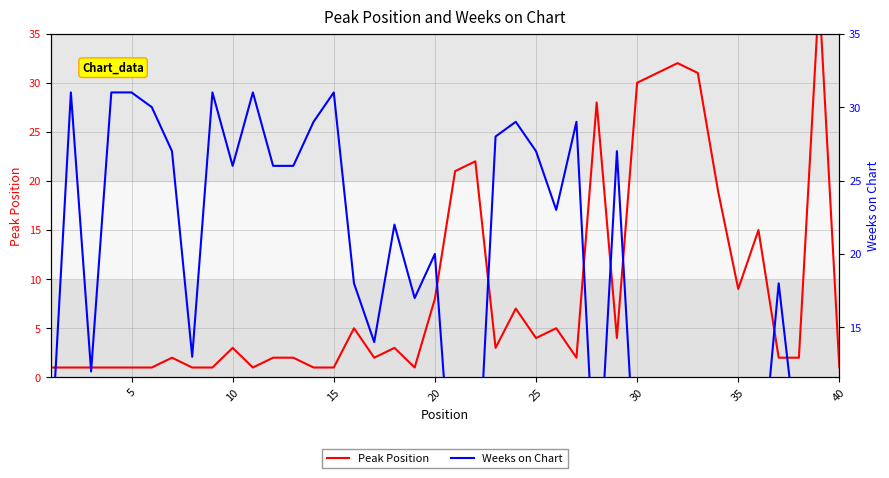

List the series in order of their overall mean, highest first.

Weeks on Chart, Peak Position